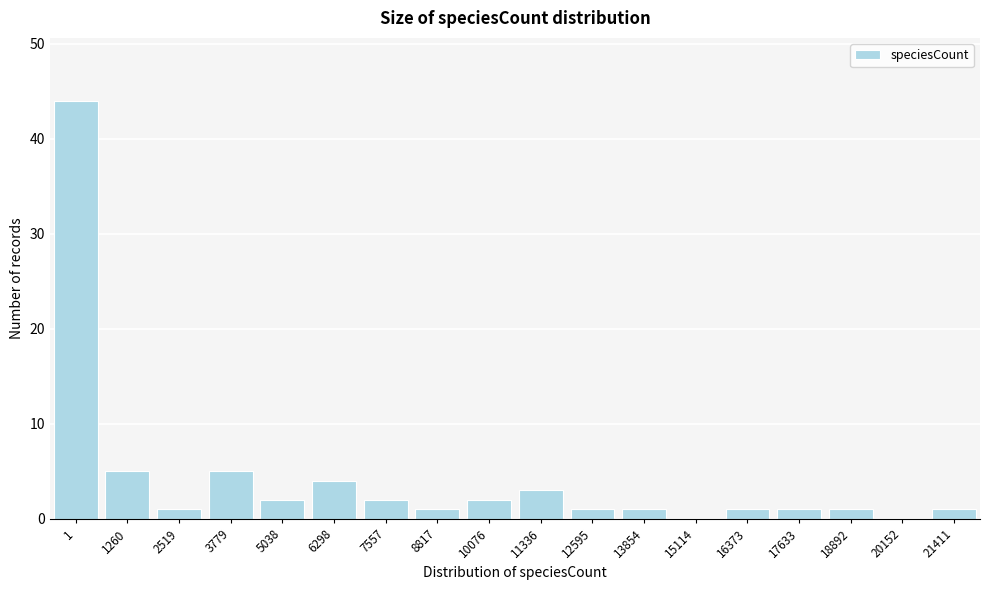

Reading right to left, list all the values displayed in this chart.

21411=1	20152=0	18892=1	17633=1	16373=1	15114=0	13854=1	12595=1	11336=3	10076=2	8817=1	7557=2	6298=4	5038=2	3779=5	2519=1	1260=5	1=44